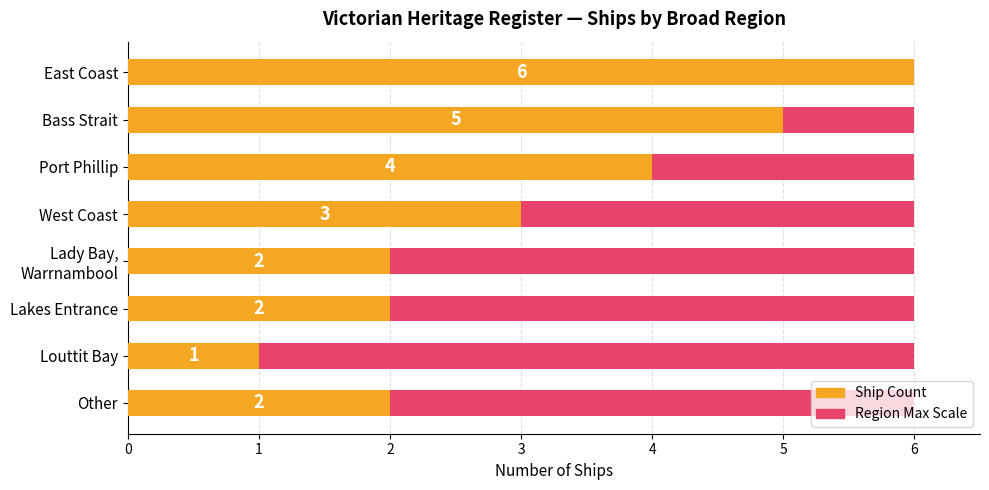

Is it true that Ship Count equals 3.2 at 1?

False